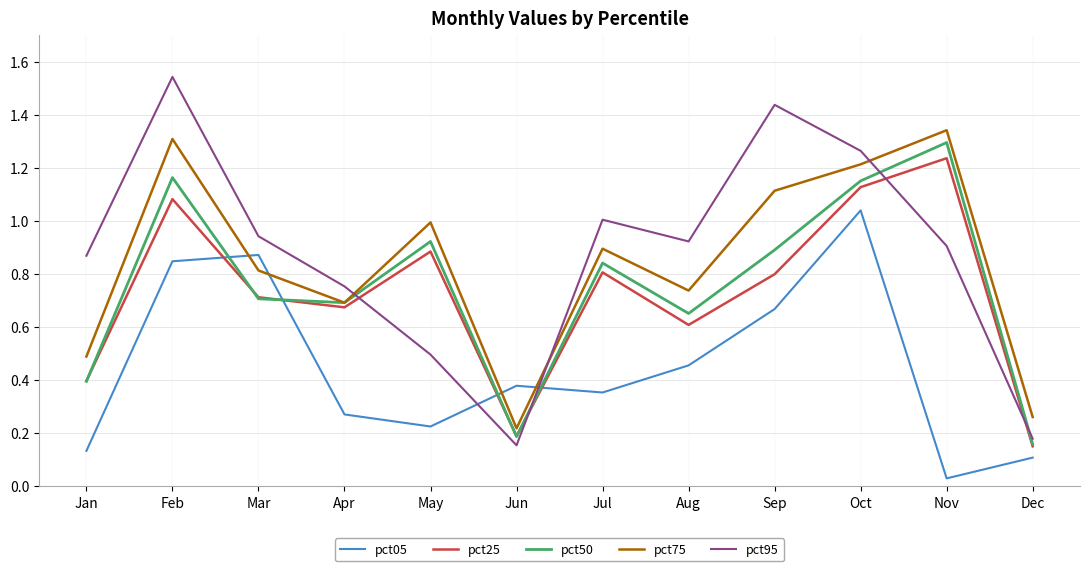

Which category has the lowest value in the pct25 series?

Dec